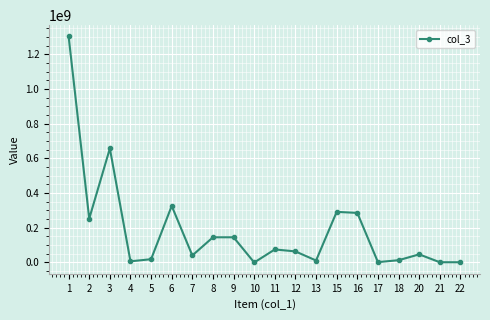

What is the difference between the second highest and second lowest values?

655758085.6